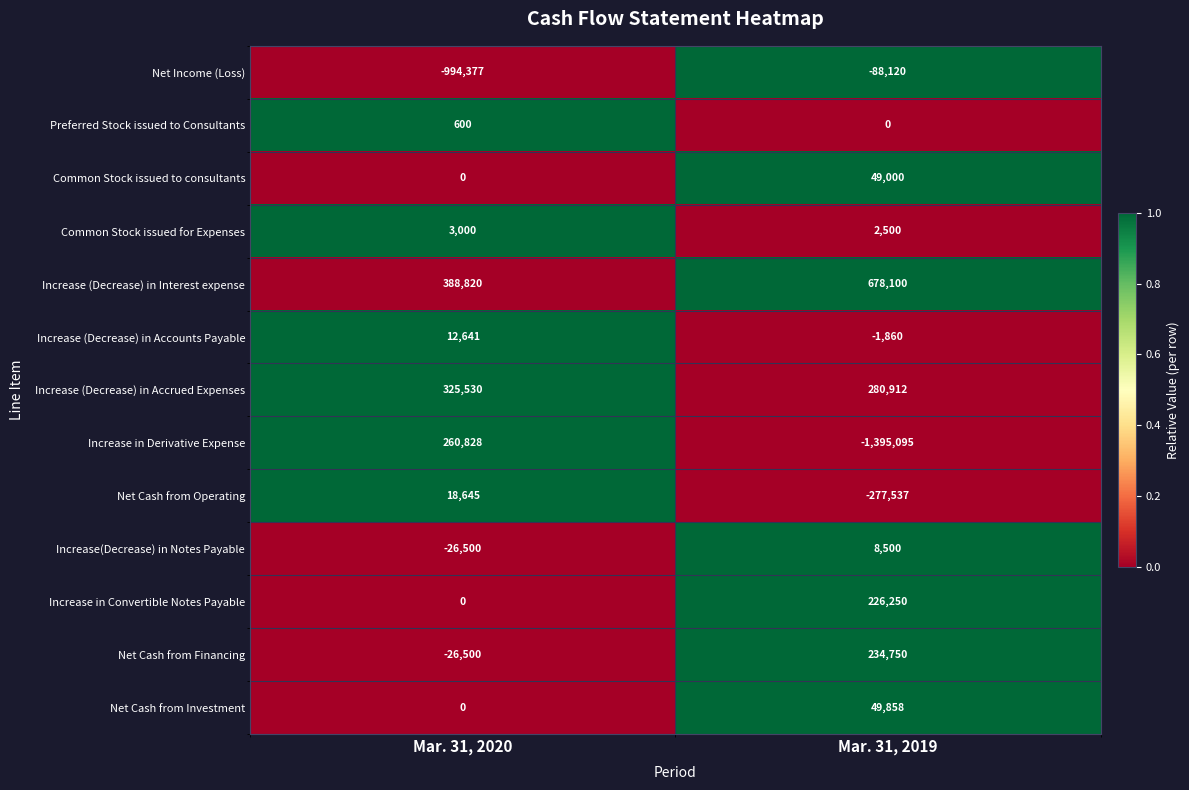

At how many categories does at least one series exceed 0?

2